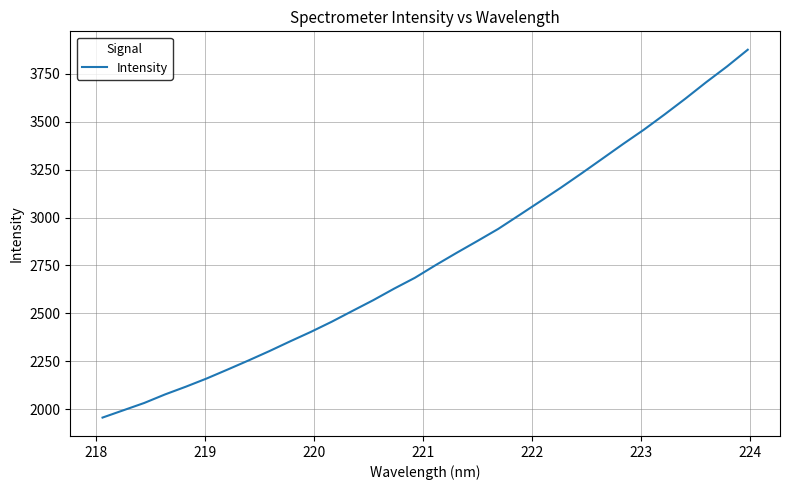

What is the smallest value displayed?

1956.1